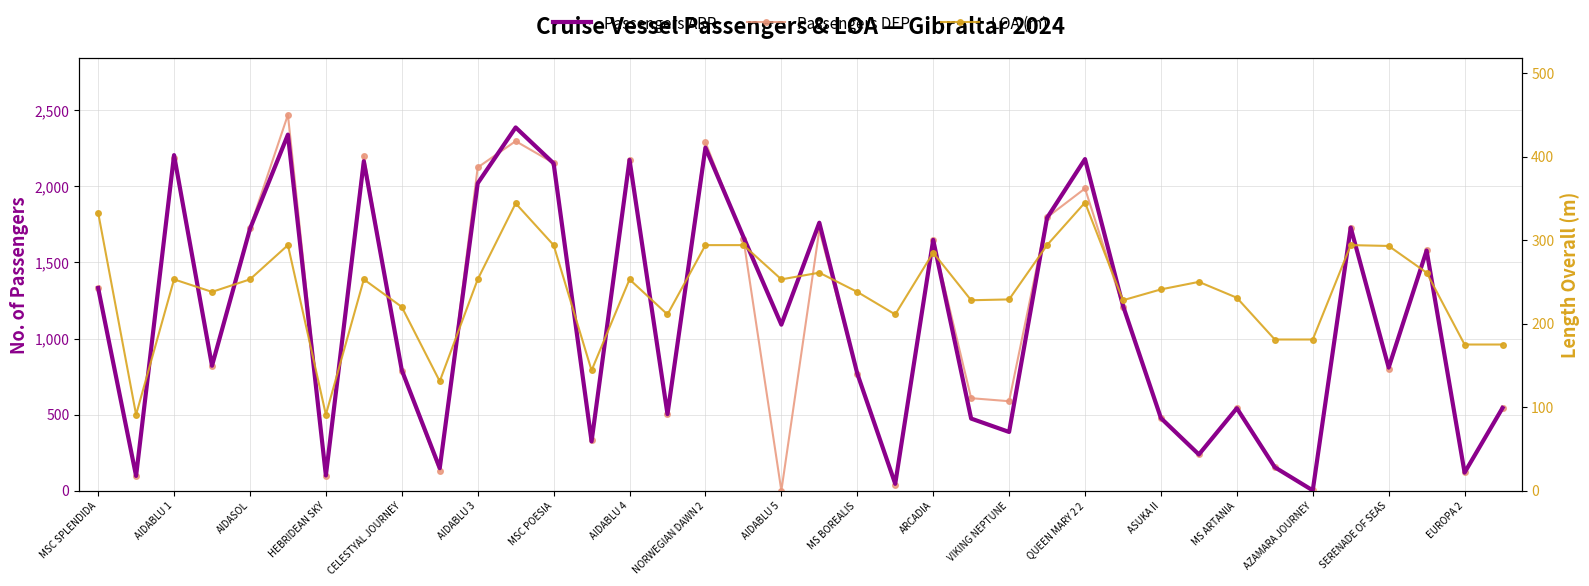

How many interior local valleys does the LOA (m) series have?

10